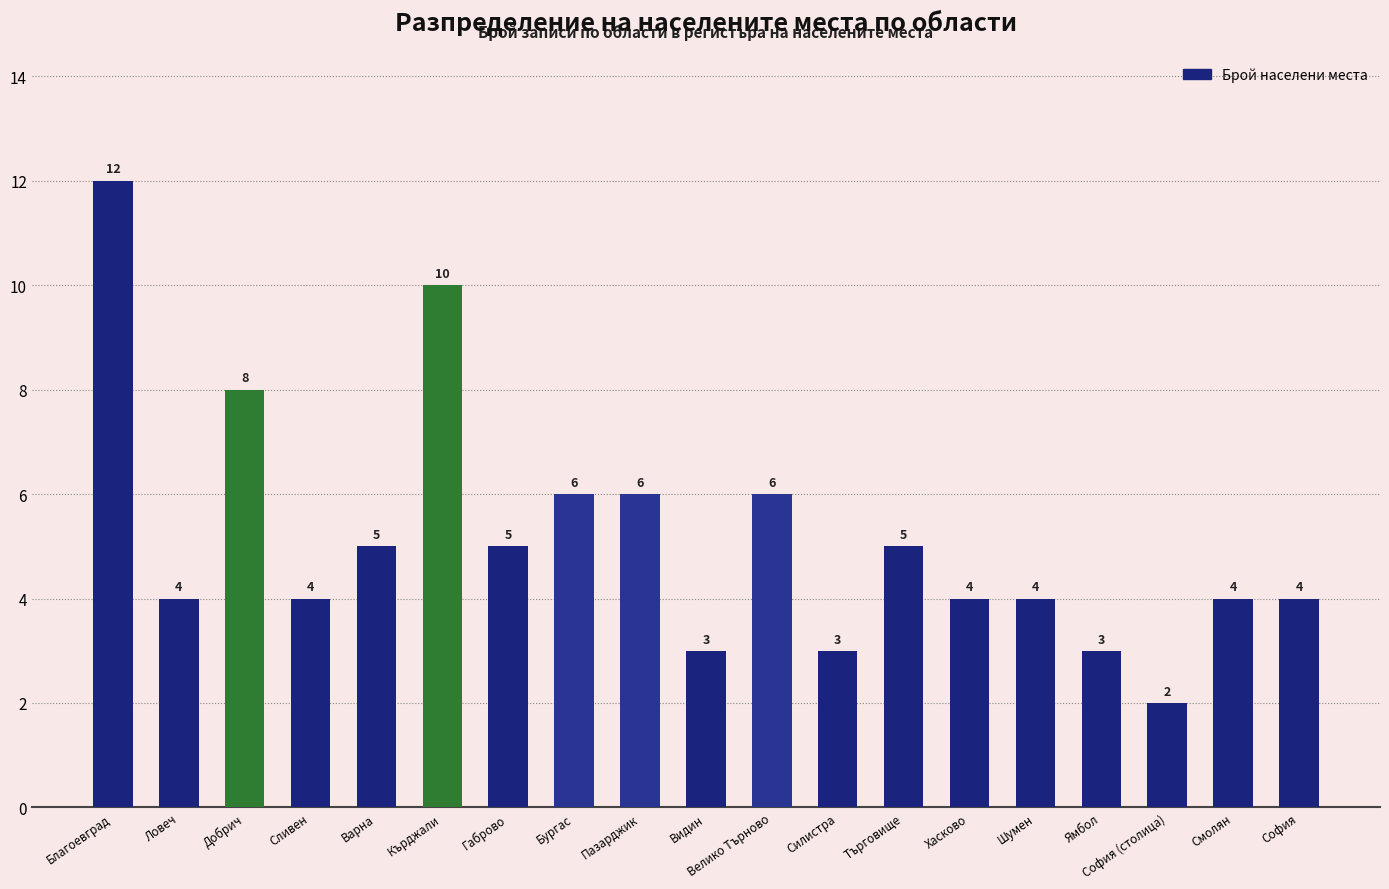

What is the greatest value displayed?

12